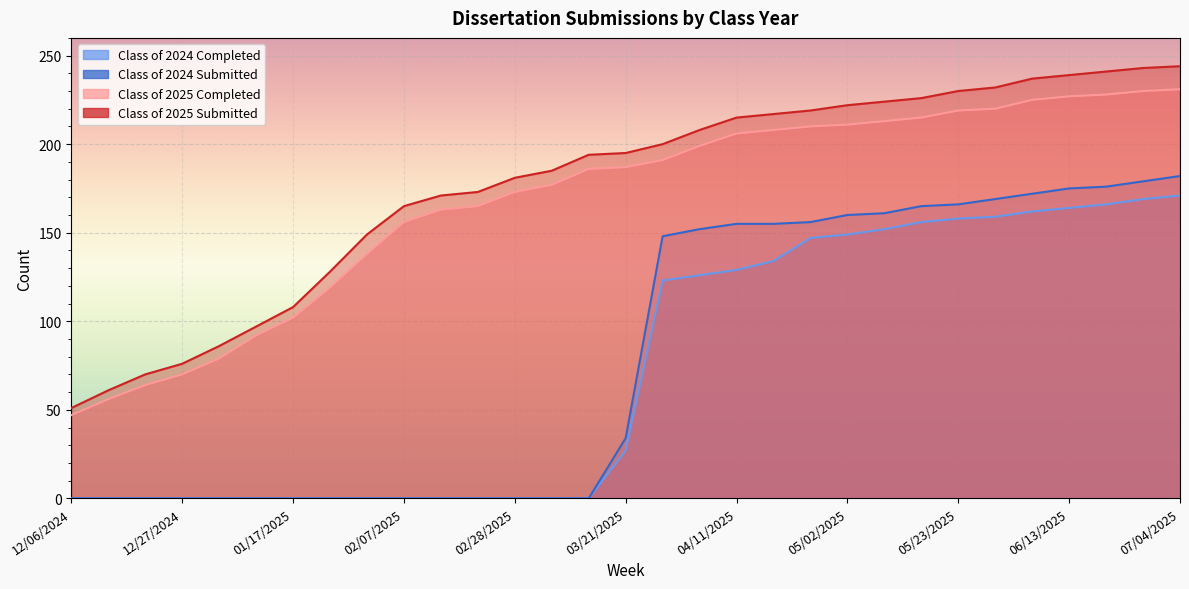

Rank the categories by Class of 2024 Submitted value from highest to lowest.

07/04/2025, 06/27/2025, 06/20/2025, 06/13/2025, 06/06/2025, 05/30/2025, 05/23/2025, 05/16/2025, 05/09/2025, 05/02/2025, 04/24/2025, 04/11/2025, 04/18/2025, 04/04/2025, 03/28/2025, 03/21/2025, 12/06/2024, 12/13/2024, 12/20/2024, 12/27/2024, 12/31/2024, 01/10/2025, 01/17/2025, 01/24/2025, 01/31/2025, 02/07/2025, 02/14/2025, 02/21/2025, 02/28/2025, 03/07/2025, 03/14/2025